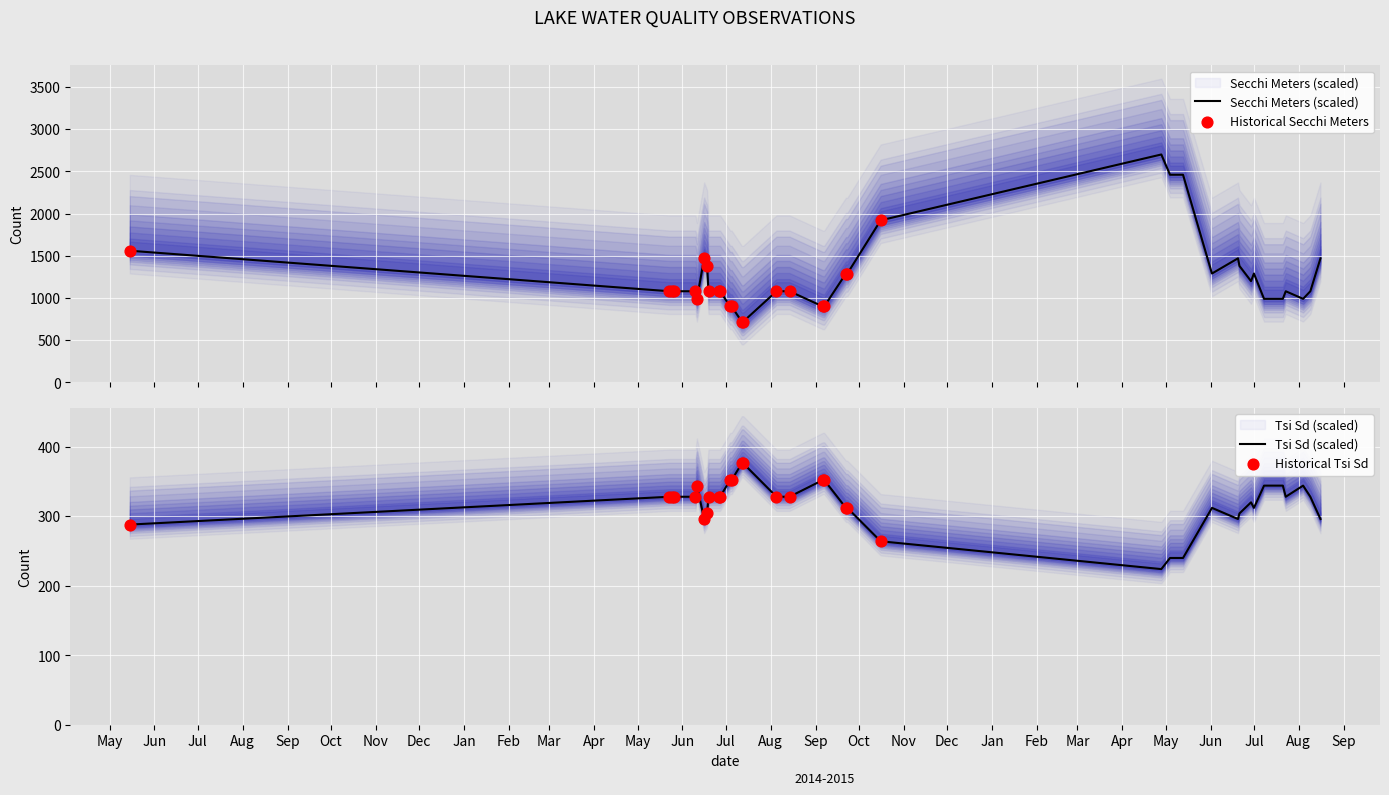

At which category is the sum across all series the highest?

2015-04-28